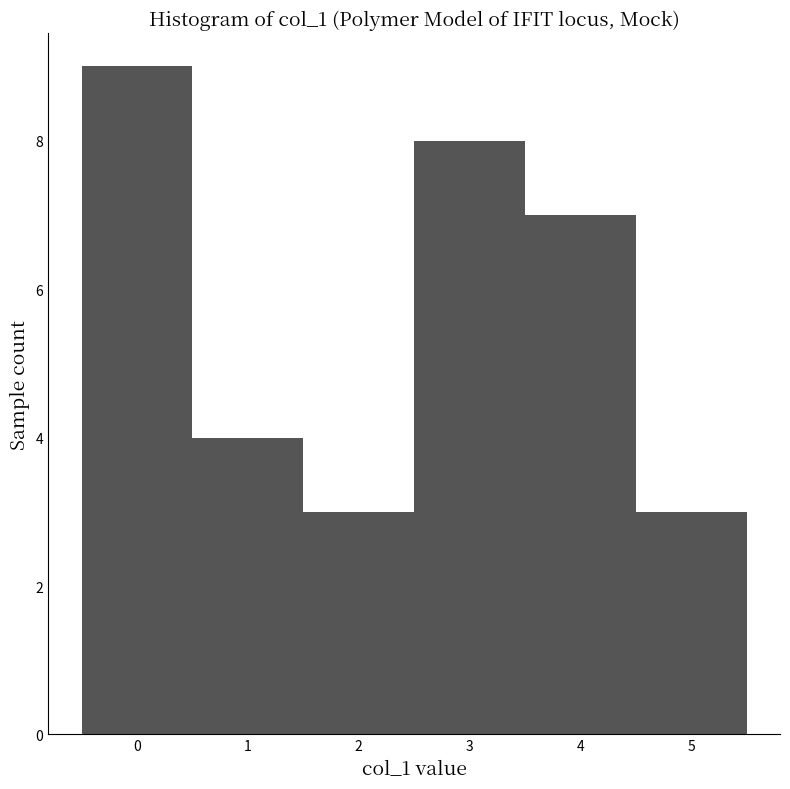

What is the height of the bar covering 3.5 to 4.5 on the x-axis? The values are not printed on the chart, so give them approximately, as read against the axis.

7